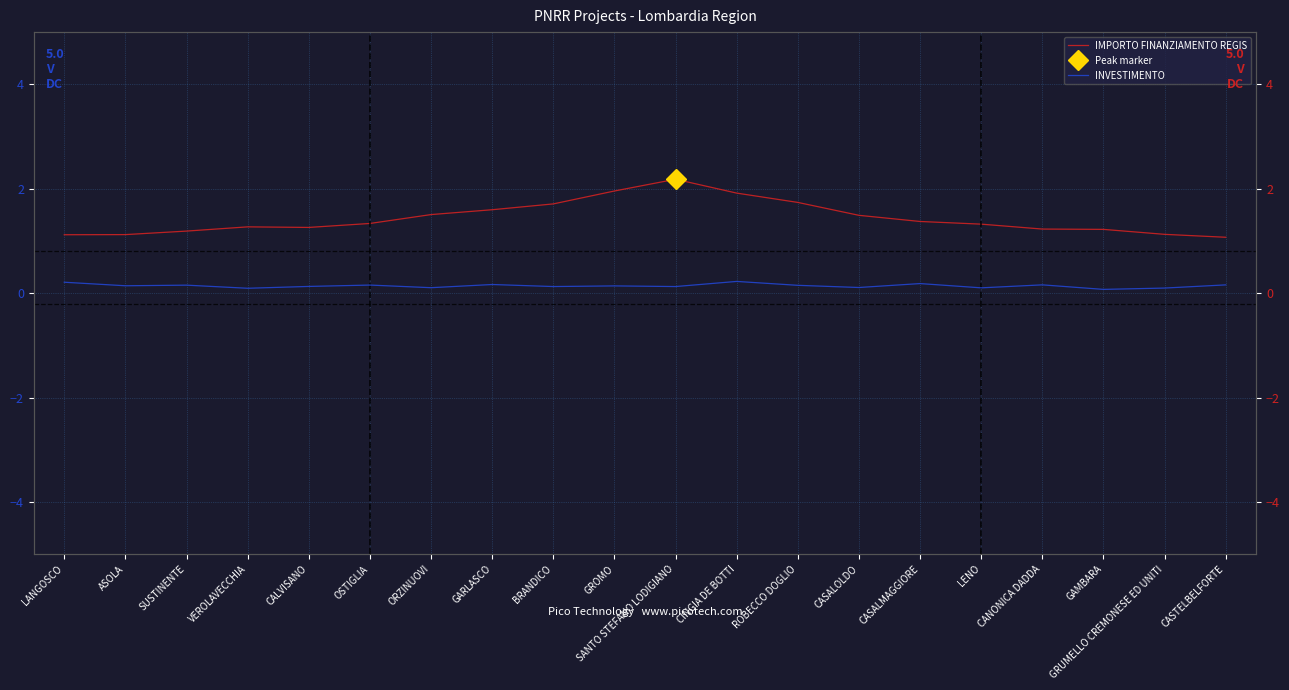

Reading right to left, extract all data points from this chart.

IMPORTO FINANZIAMENTO REGIS: 1.1	1.1	1.2	1.2	1.3	1.4	1.5	1.7	1.9	2.2	2.0	1.7	1.6	1.5	1.3	1.3	1.3	1.2	1.1	1.1
INVESTIMENTO: 0.2	0.1	0.1	0.2	0.1	0.2	0.1	0.1	0.2	0.1	0.1	0.1	0.2	0.1	0.2	0.1	0.1	0.2	0.1	0.2